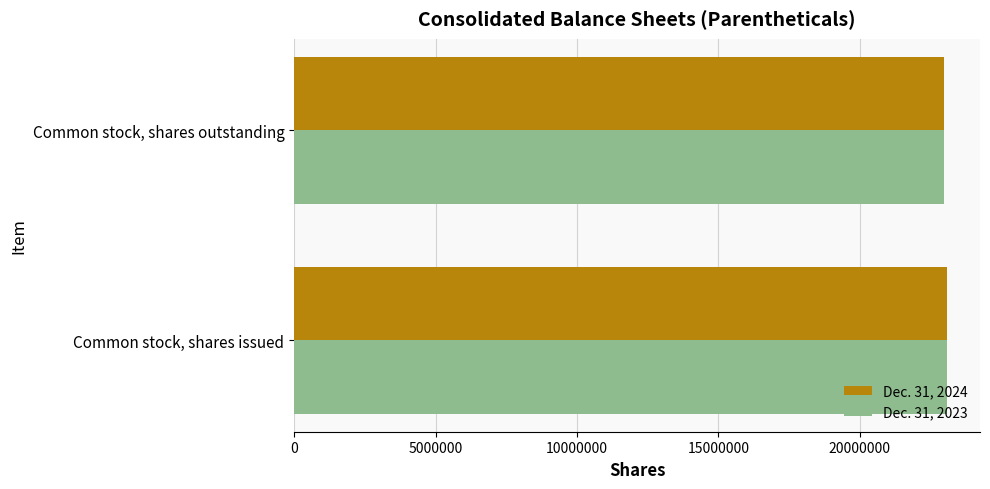

Rank the categories by Dec. 31, 2024 value from lowest to highest.

Common stock, shares outstanding, Common stock, shares issued